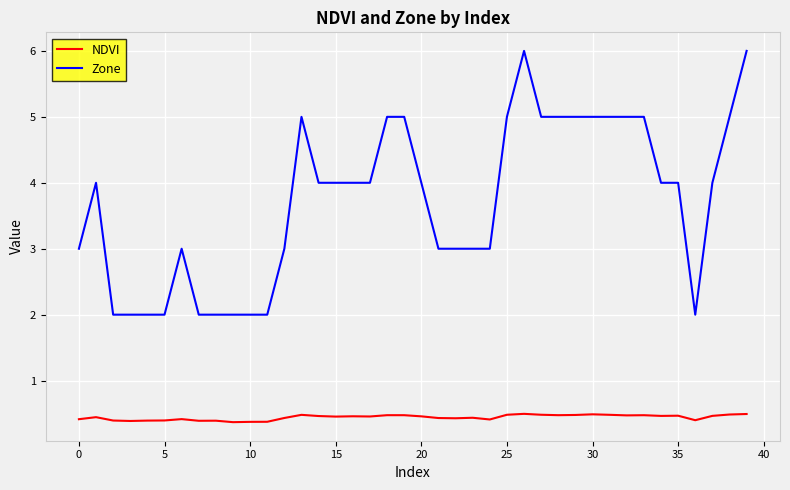

List the series in order of their peak value, highest first.

Zone, NDVI